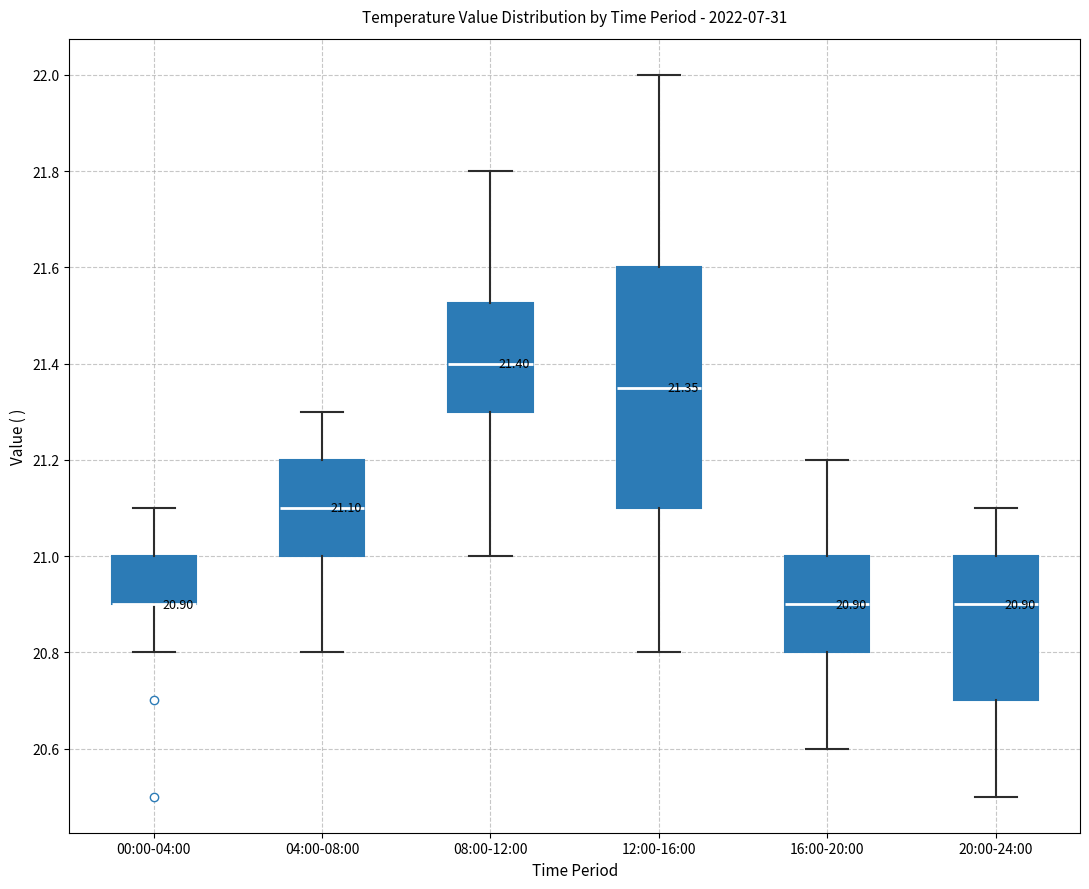

Which box is the tallest, from its lower edge to its upper edge?

12:00-16:00